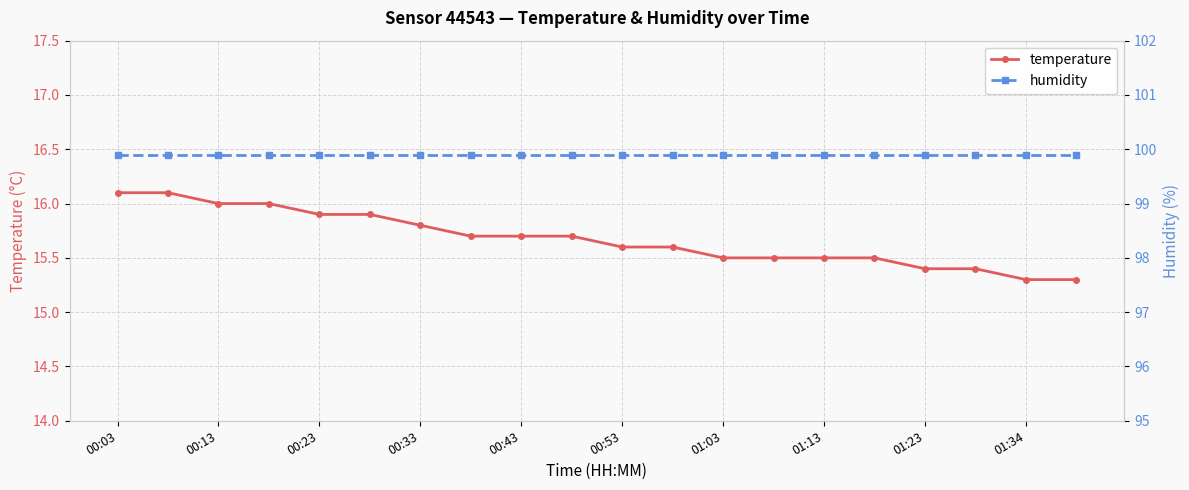

True or false: humidity and temperature intersect in this chart.

False